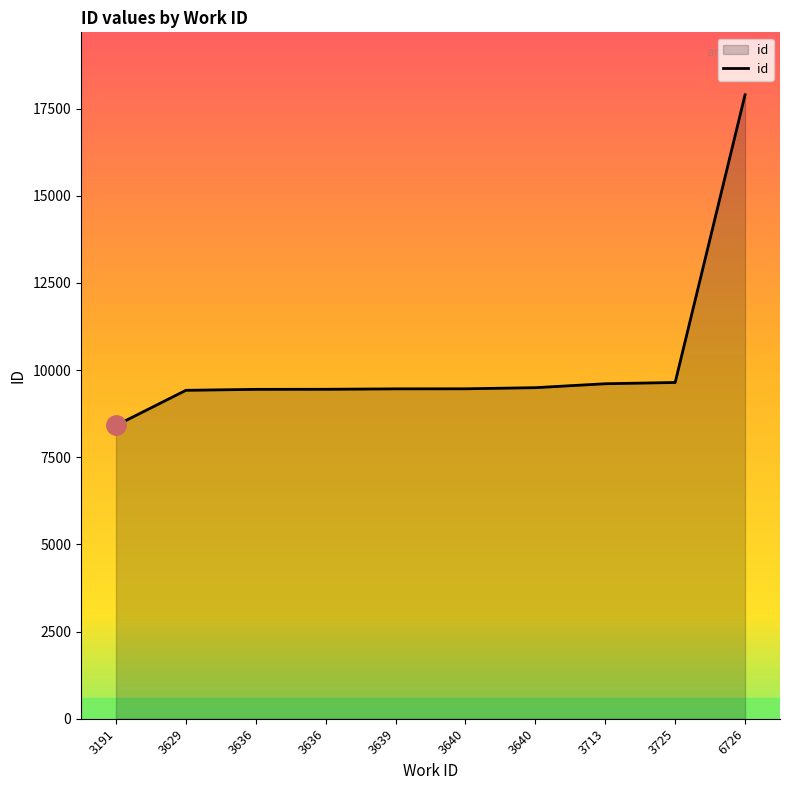

How many lines are shown in the chart?

1